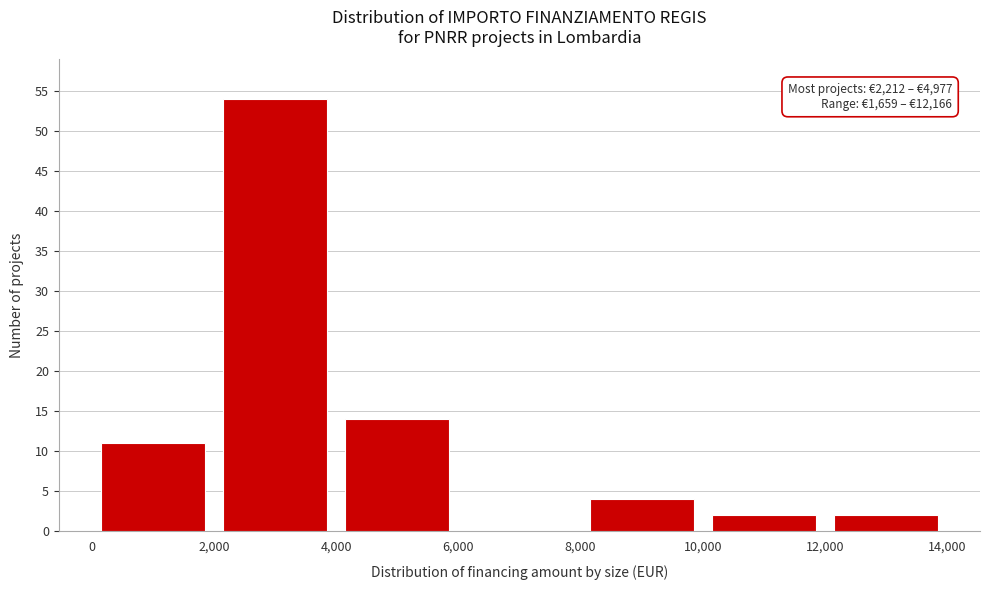

Over which range of the x-axis is the bar tallest?

2,000 to 4,000